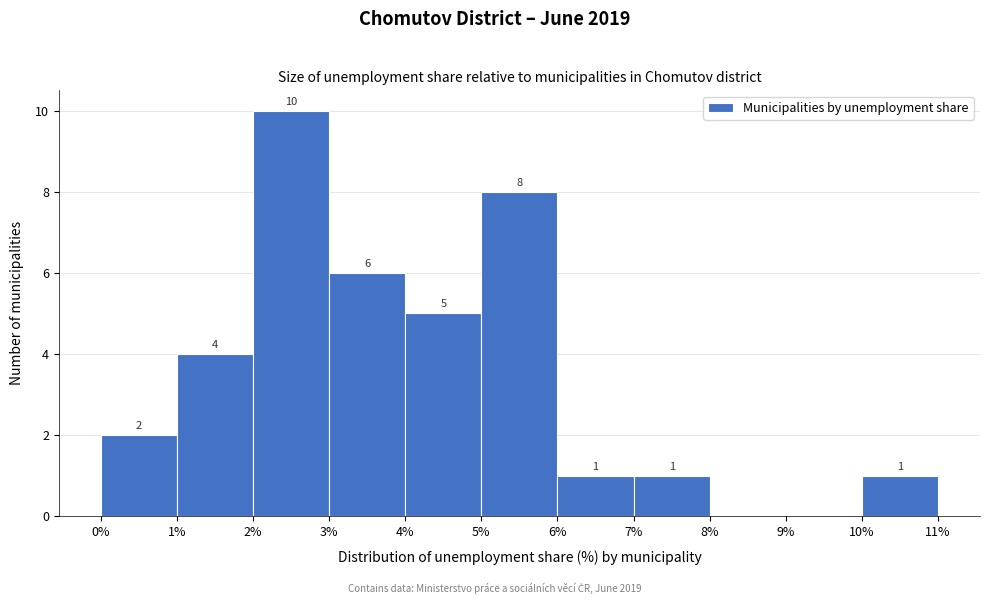

Which range on the x-axis has the tallest bar?

2% to 3%